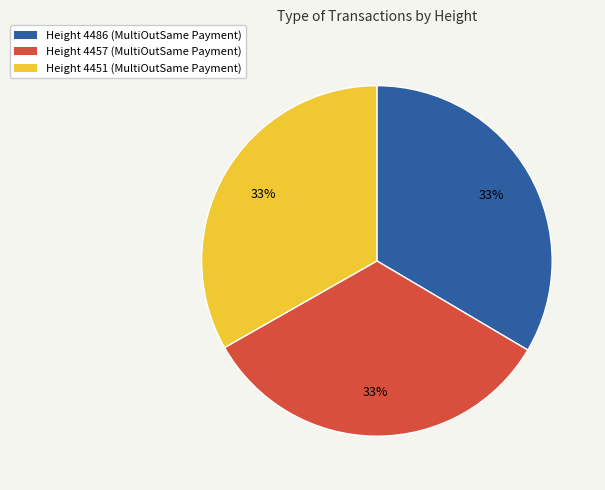

Is there any slice that represents more than half of the pie?

No